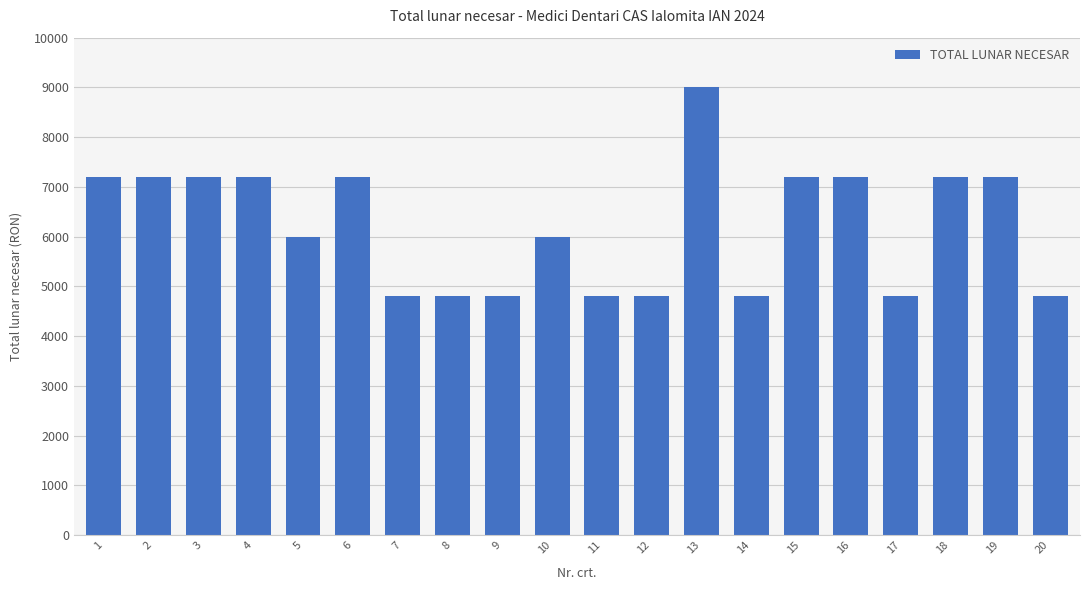

What is the average value?

6210